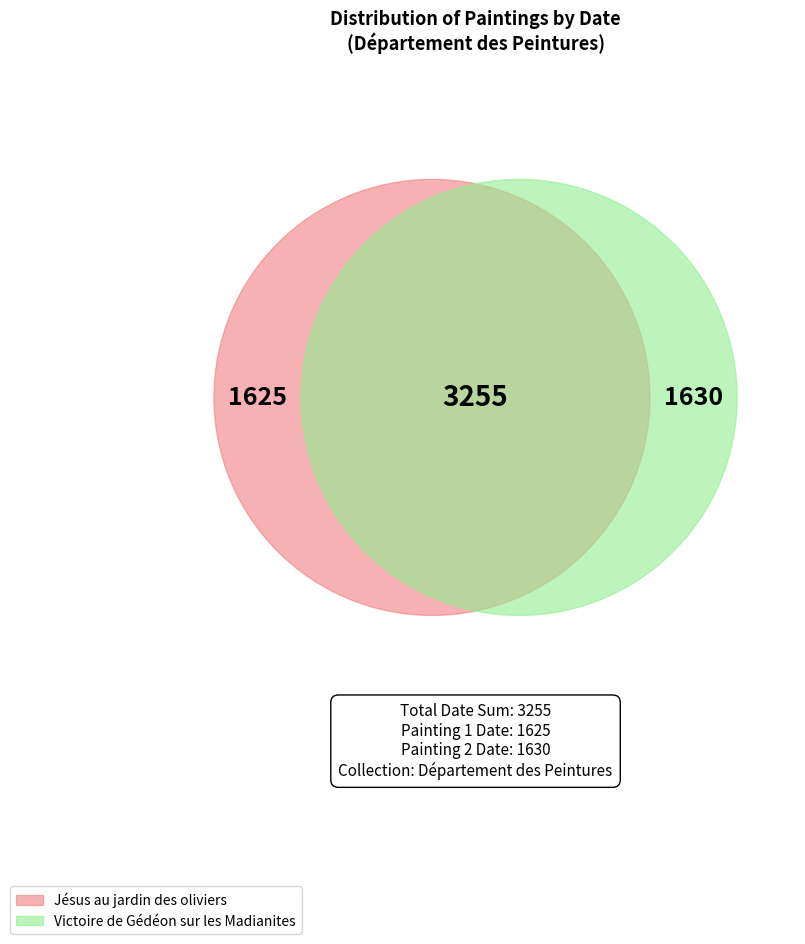

How many segments does this pie chart have?

2